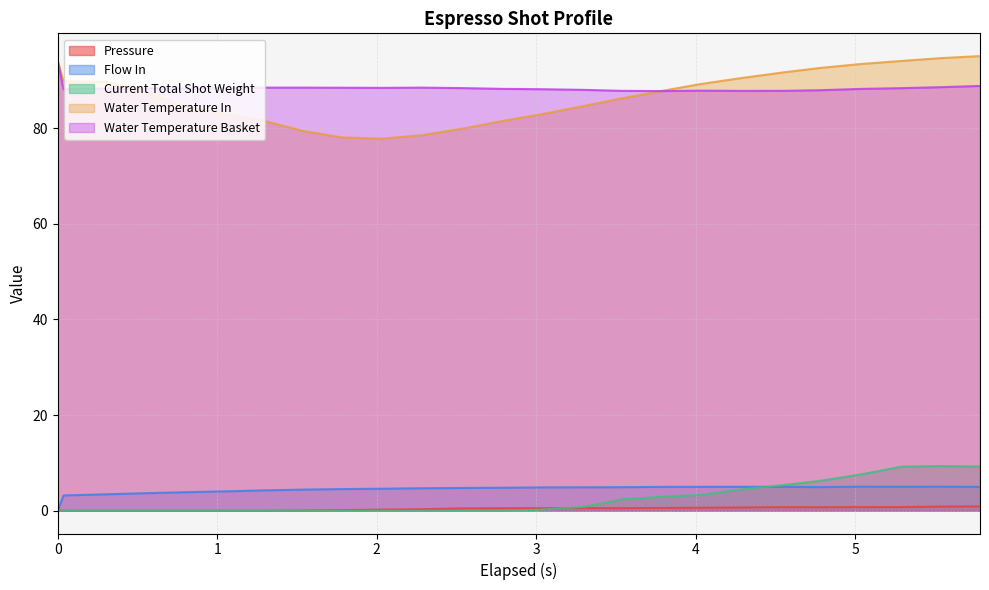

What are all the series names shown in the legend?

Pressure, Flow In, Current Total Shot Weight, Water Temperature In, Water Temperature Basket